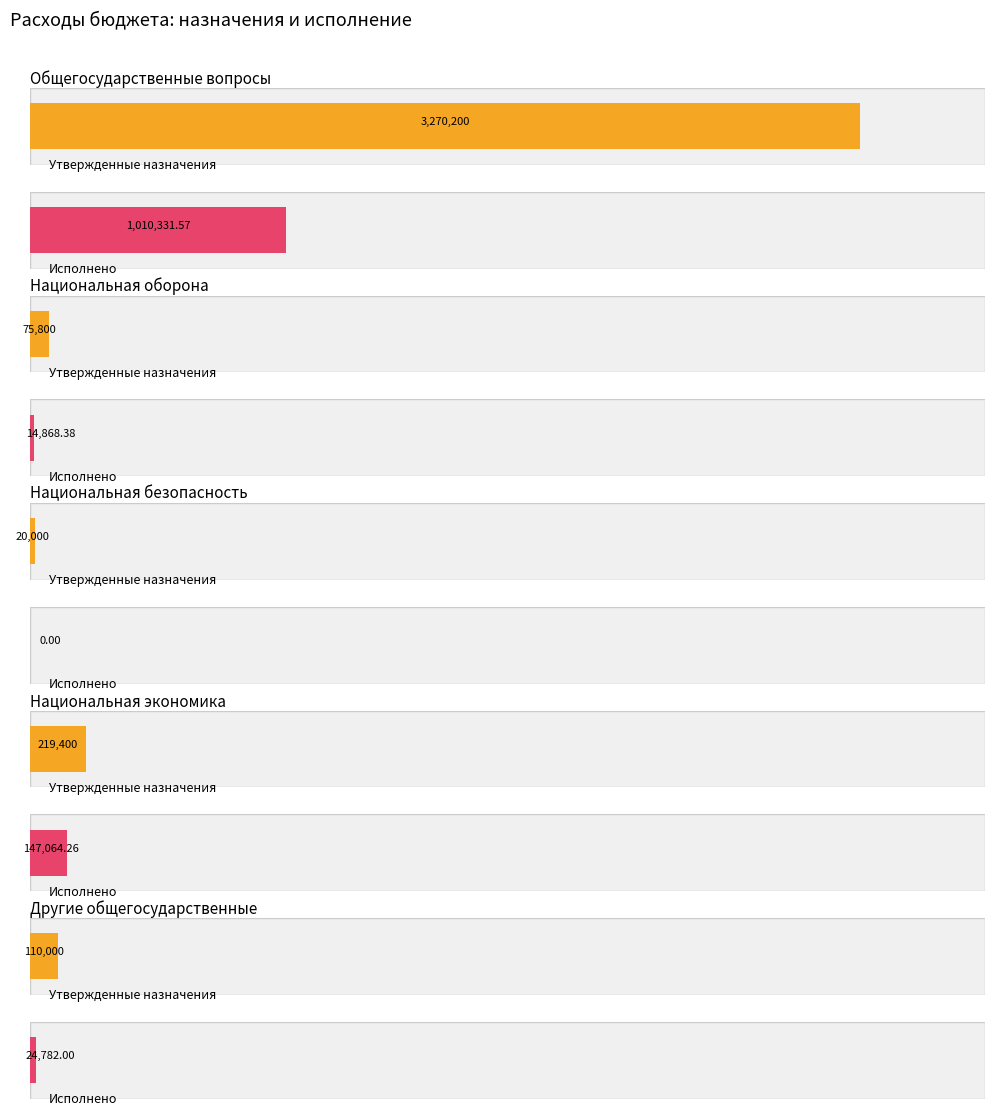

What is the average value of the Утвержденные назначения (консол.) series?

739080.0